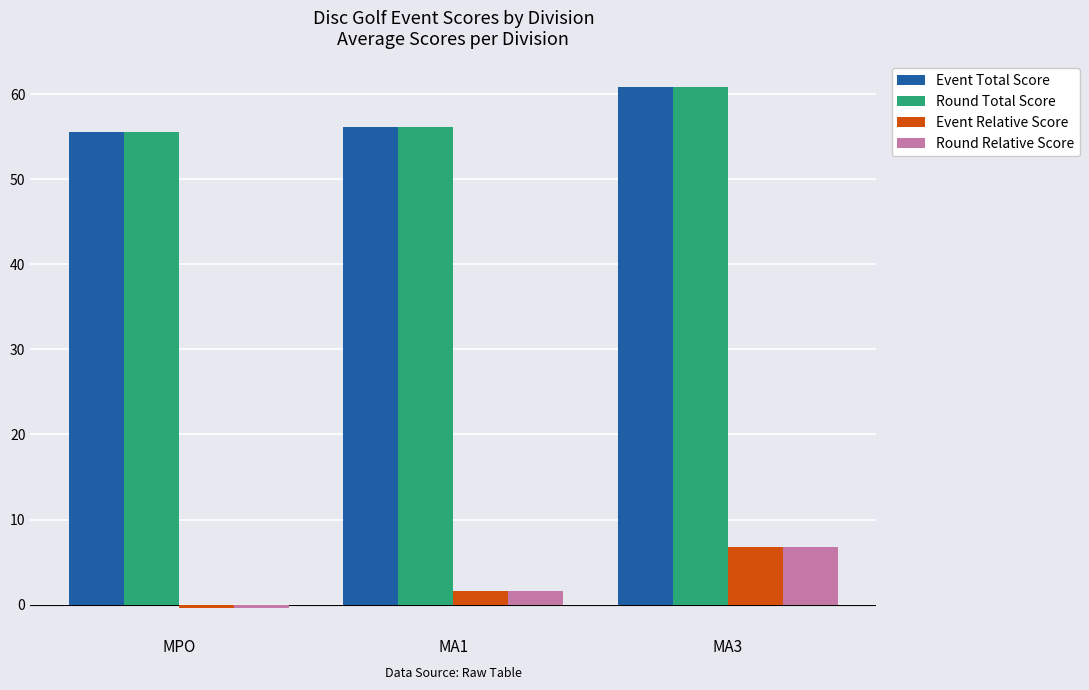

What is the label of the 2nd bar from the right?

MA1